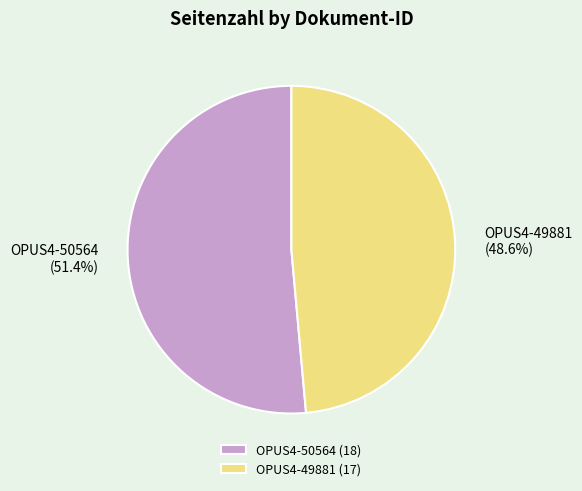

True or false: OPUS4-50564 accounts for 51% of the total.

True